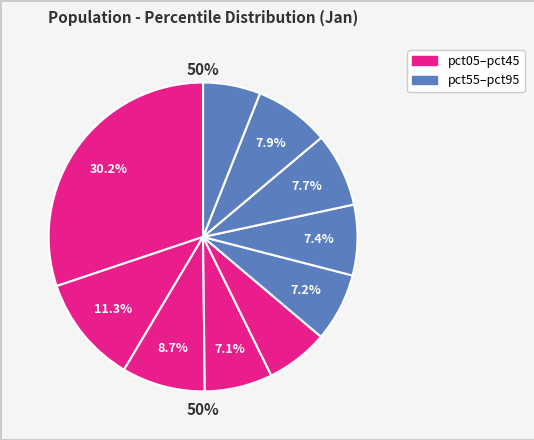

Is there a majority slice in this chart?

No